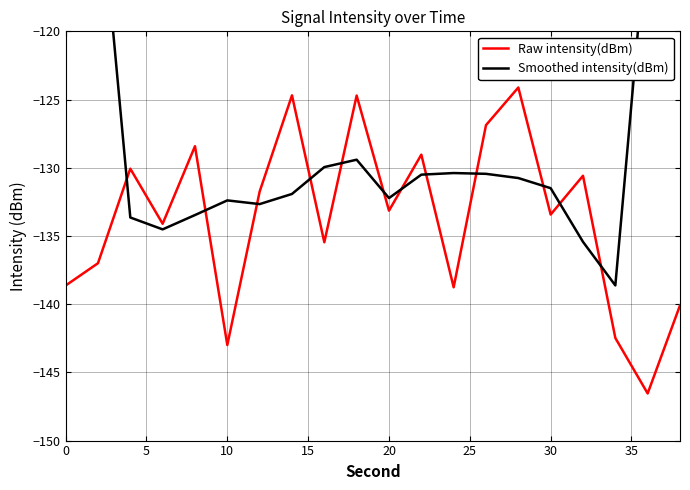

What is the minimum value for Raw intensity(dBm)?

-146.5